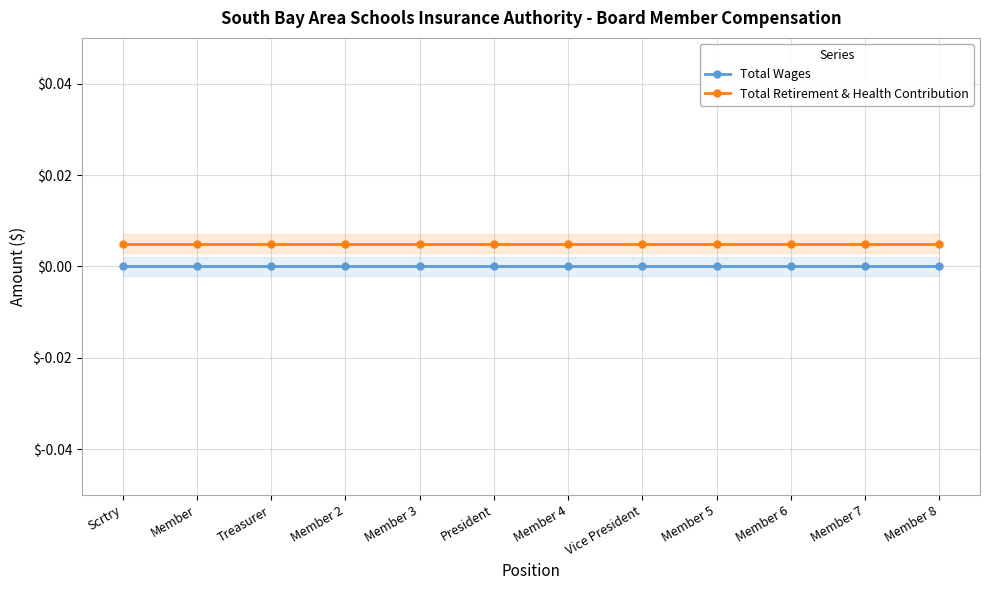

Between Scrtry and Member 7, which is larger?

Scrtry